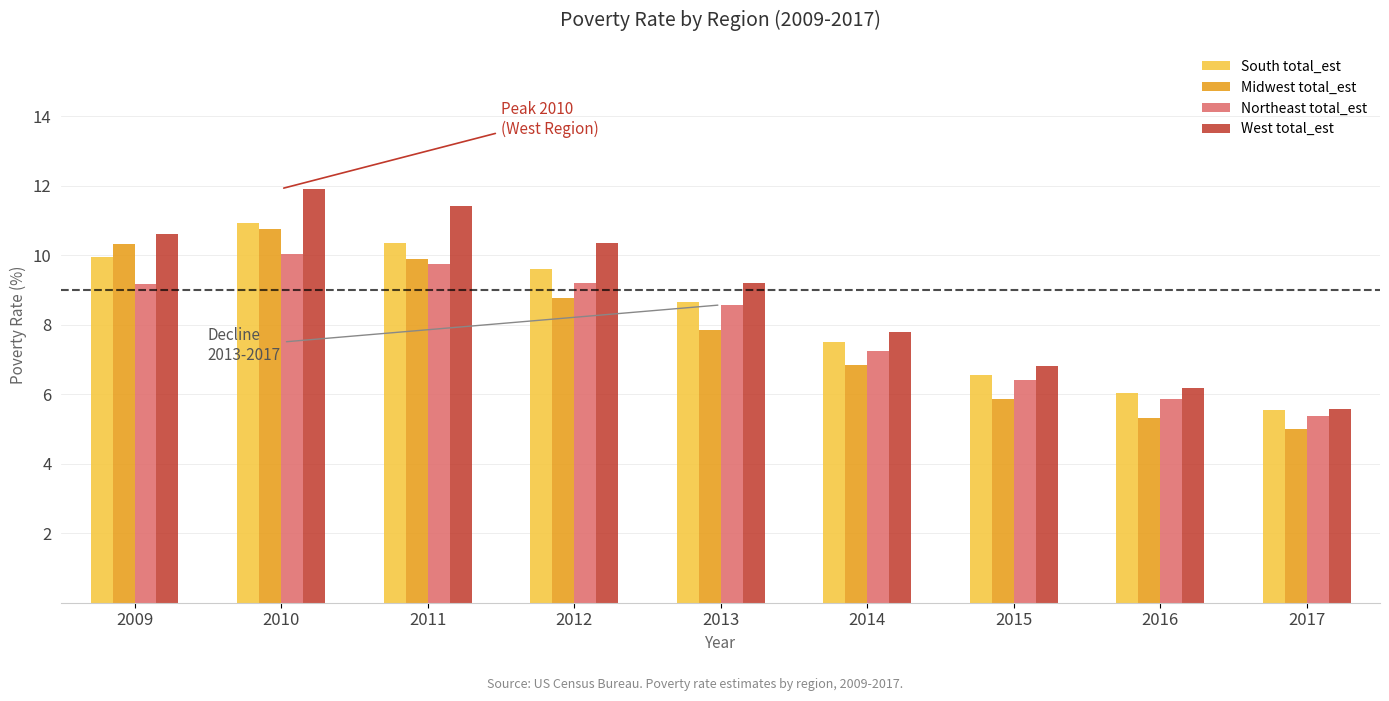

Which label corresponds to the smallest value in the chart?

2017